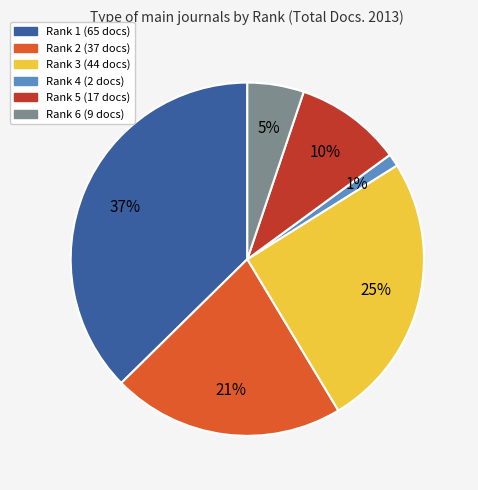

How many segments does this pie chart have?

6